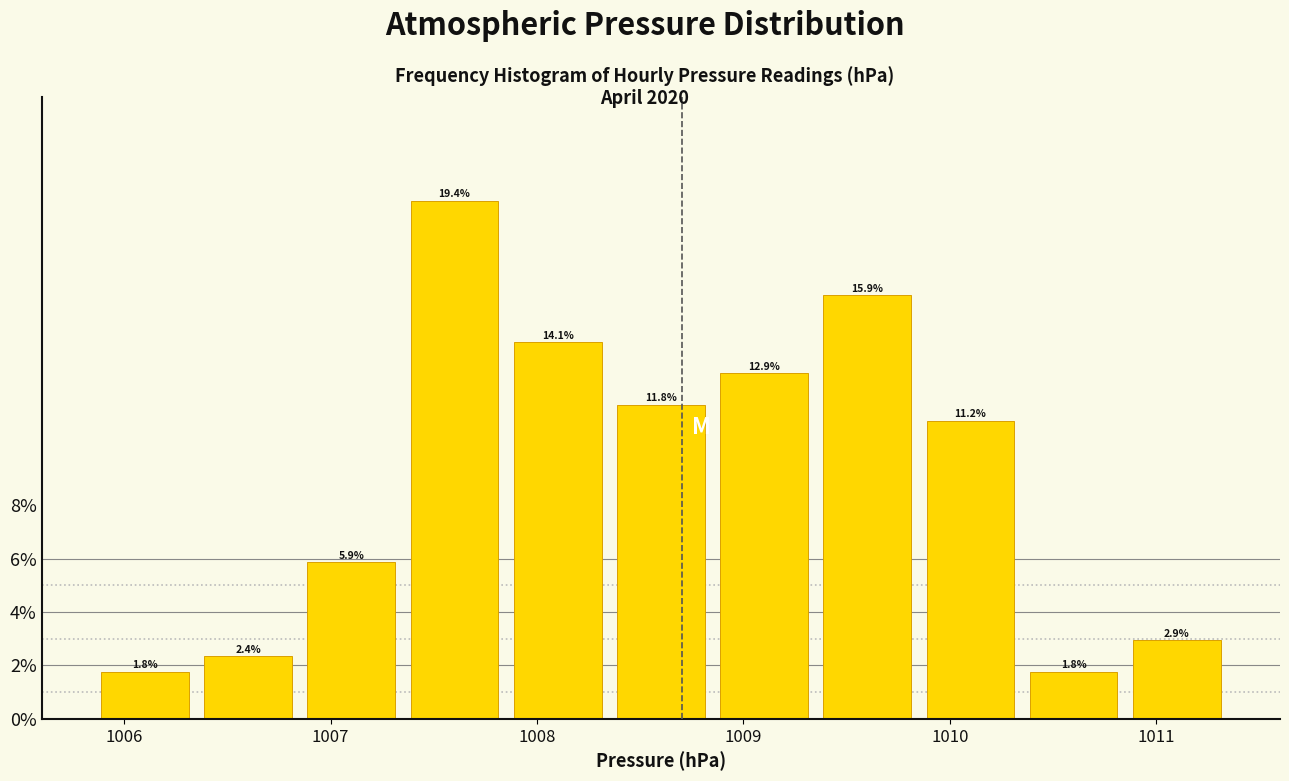

Reading left to right, transcribe this chart: for each bar, give the range it covers on the x-axis and its height. The bar edges are not printed on the chart, so give them approximately, as read against the axis.

1005.85 to 1006.35: 1.8
1006.35 to 1006.85: 2.4
1006.85 to 1007.35: 5.9
1007.35 to 1007.85: 19.4
1007.85 to 1008.35: 14.1
1008.35 to 1008.85: 11.8
1008.85 to 1009.35: 12.9
1009.35 to 1009.85: 15.9
1009.85 to 1010.35: 11.2
1010.35 to 1010.85: 1.8
1010.85 to 1011.35: 2.9